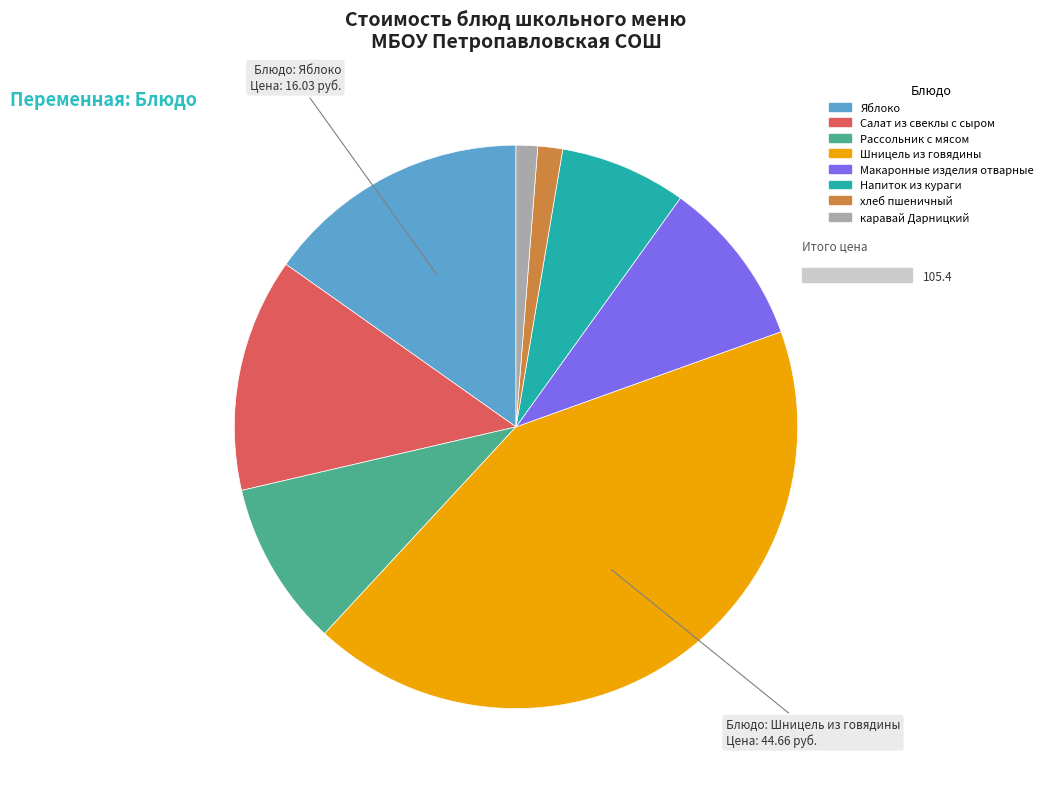

Is the sum of каравай Дарницкий and Рассольник с мясом greater than half?

No